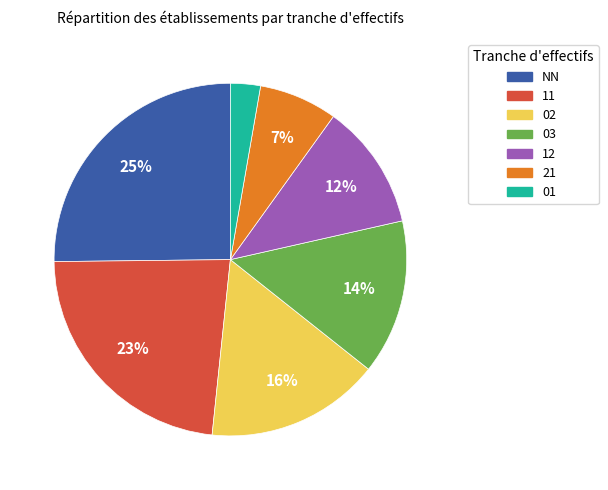

Does any single category account for the majority?

No